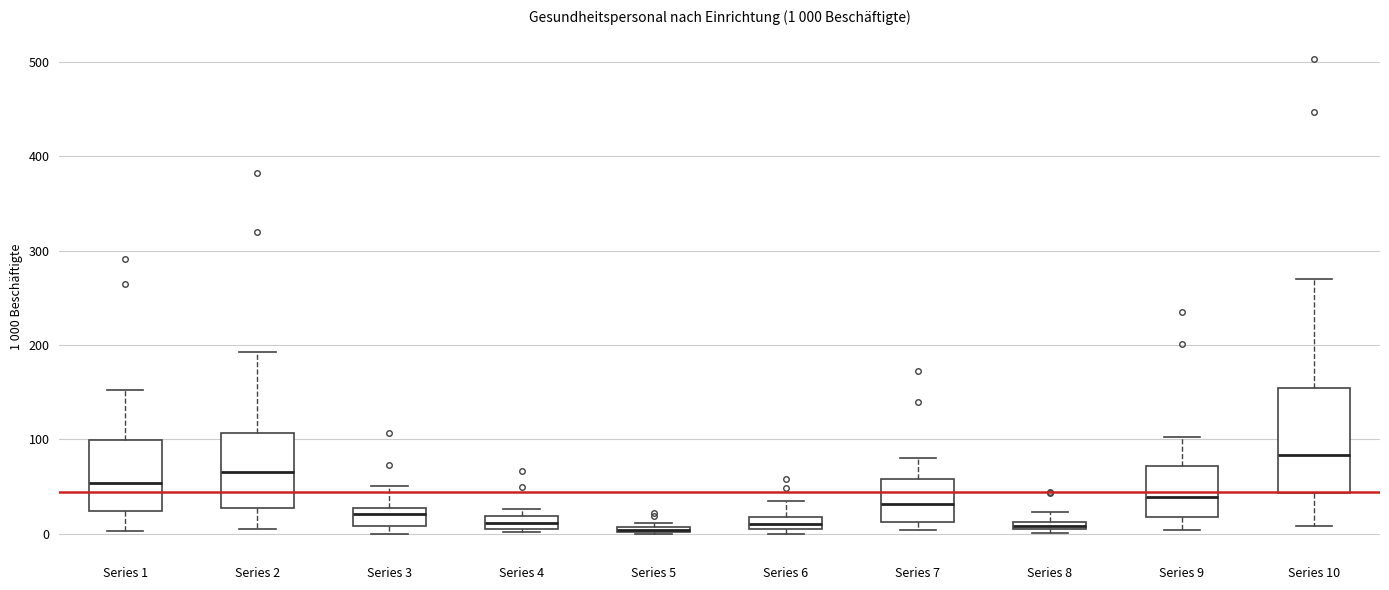

Which box is the tallest, from its lower edge to its upper edge?

Series 10